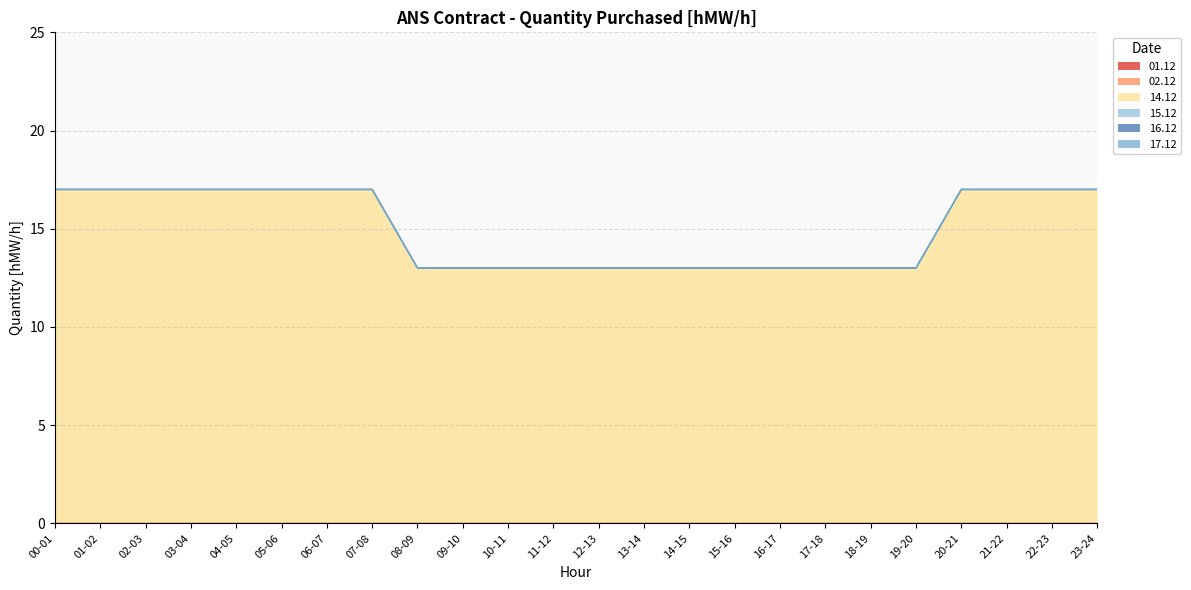

True or false: 16.12 has more than 1 interior local peaks.

False